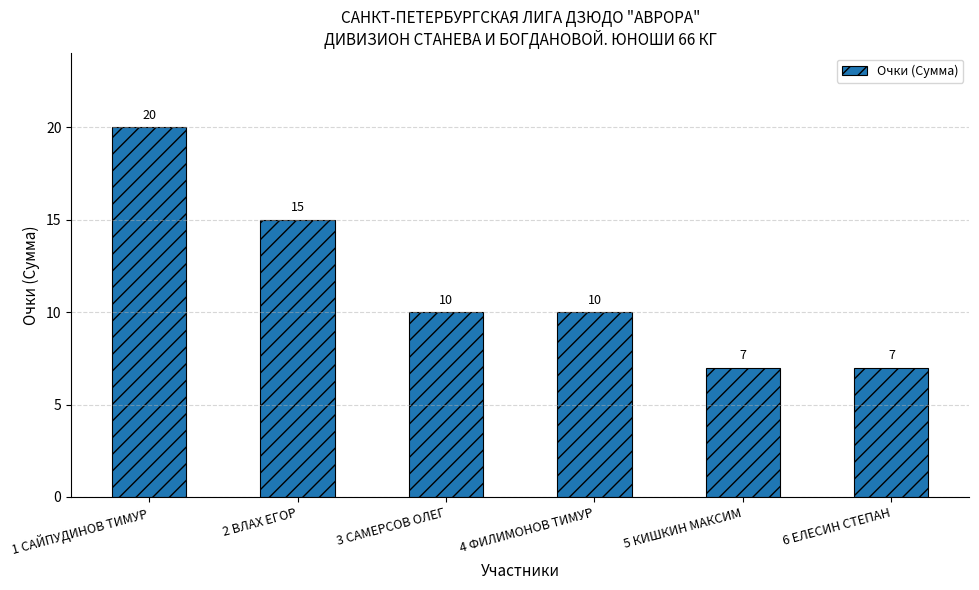

How many values are between 7 and 15?

5